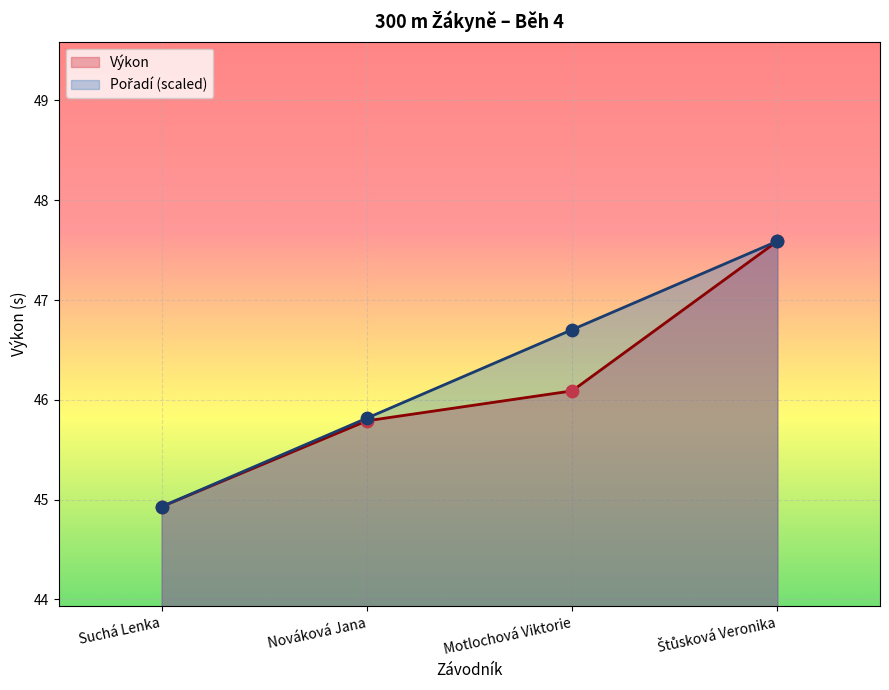

Which series has the largest total across all categories?

Pořadí